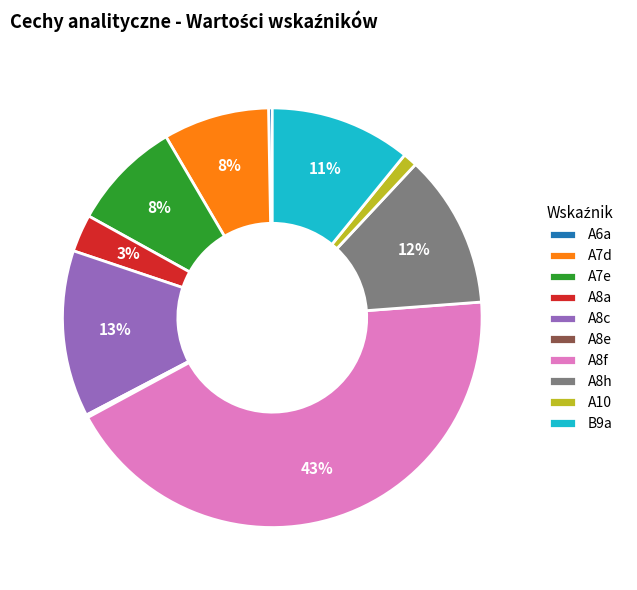

To the nearest percent, what is the average slice percentage?

10%